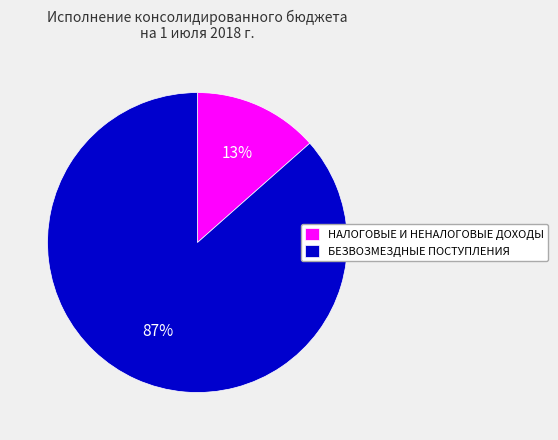

Does БЕЗВОЗМЕЗДНЫЕ ПОСТУПЛЕНИЯ represent more than half of the total?

Yes